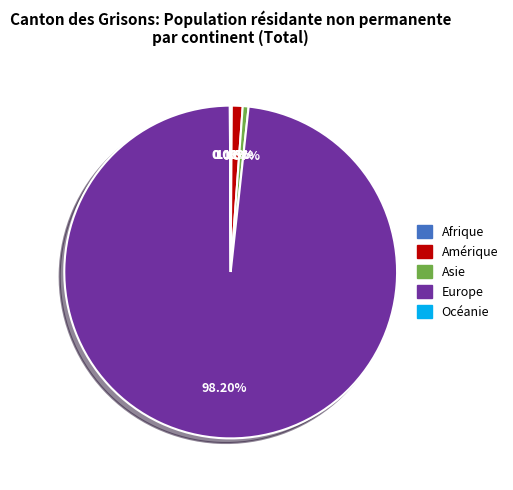

Between Europe and Amérique, which is larger?

Europe